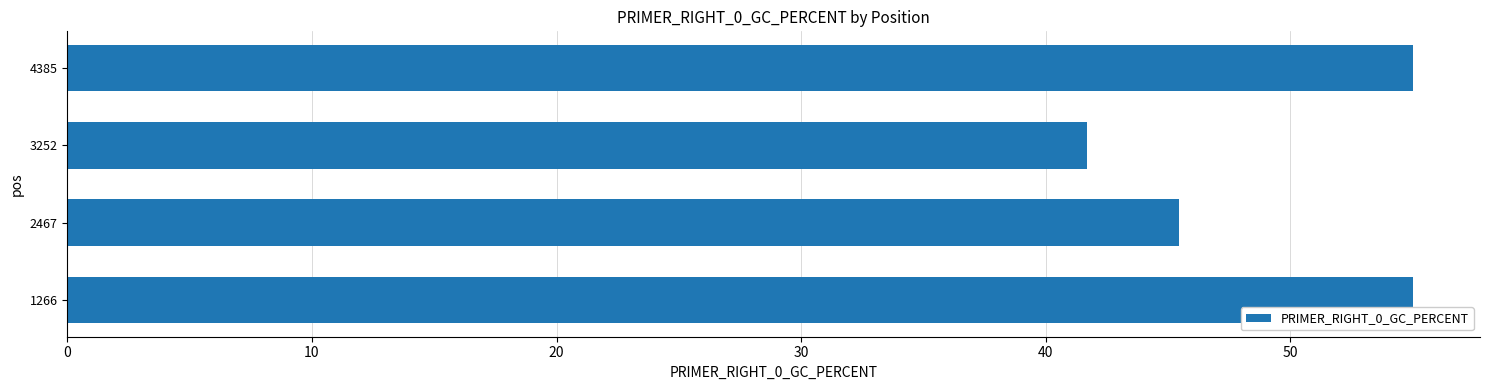

Which has a higher value, 3252 or 2467?

2467